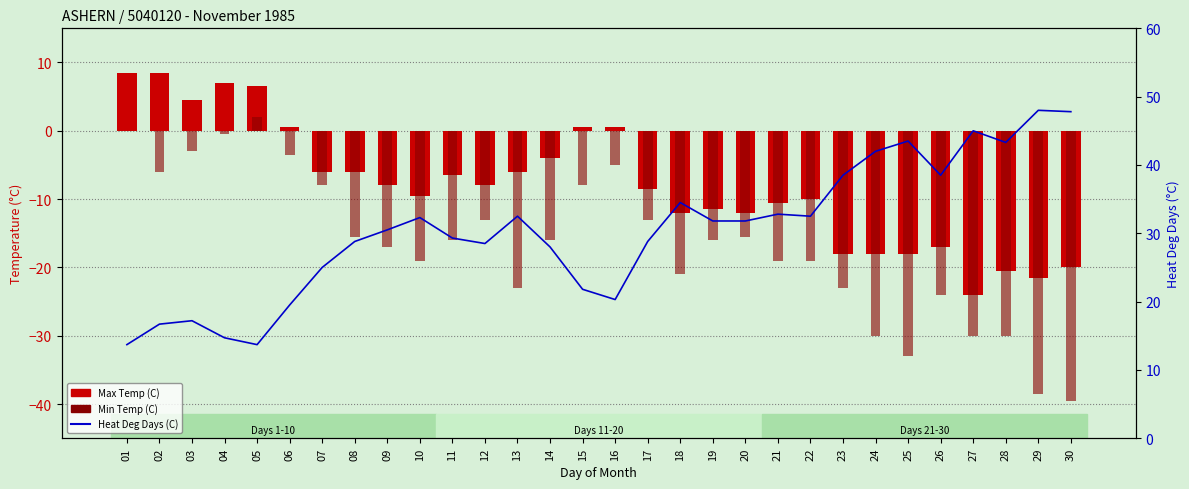

What is the total value across all series at 26?

-2.5